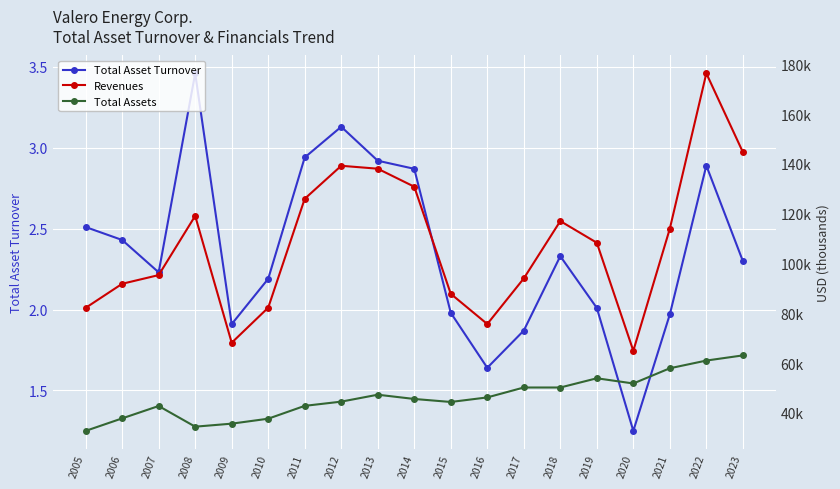

What is the value of the Revenues point at the 17th from the left?

113977.0